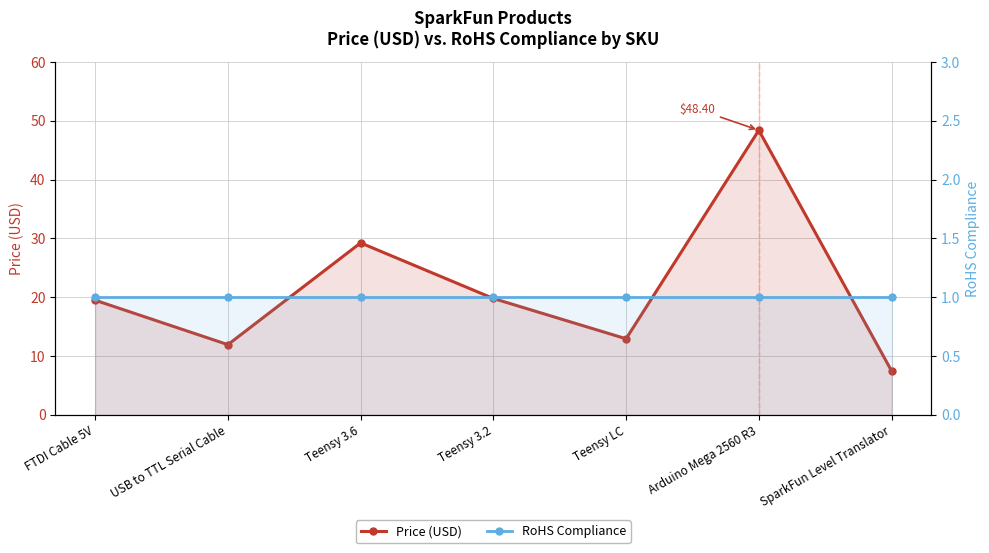

Reading left to right, list all the values displayed in this chart.

Price (USD): 19.5	11.9	29.2	19.8	12.9	48.4	7.5
RoHS Compliance: 1.0	1.0	1.0	1.0	1.0	1.0	1.0